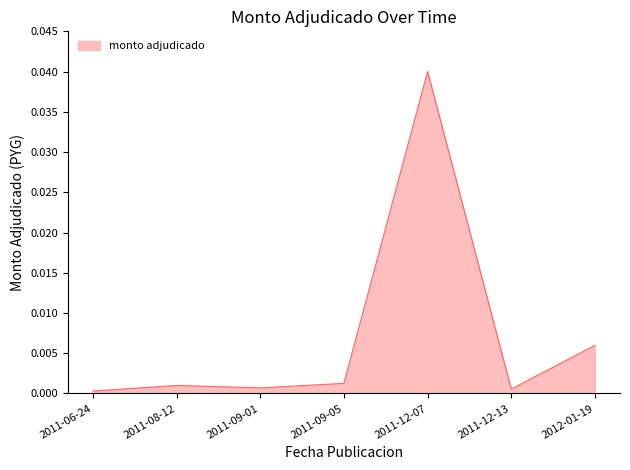

Which label corresponds to the largest value in the chart?

2011-12-07